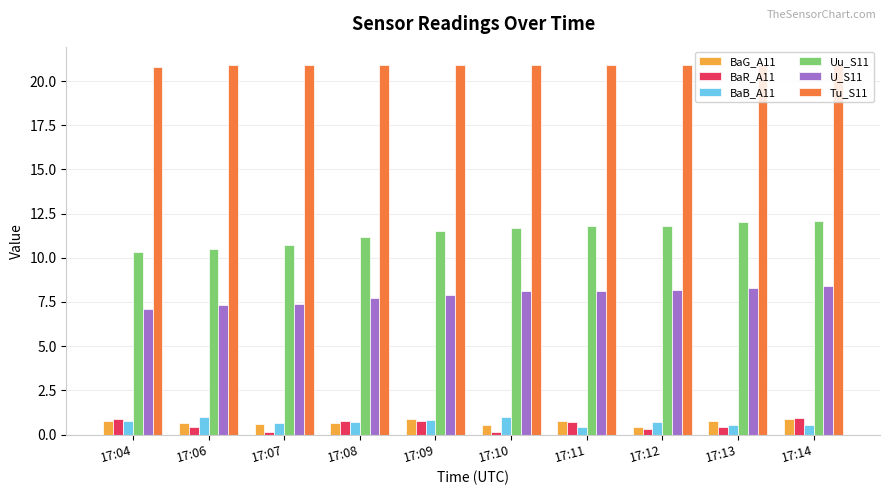

At how many categories does at least one series exceed 16?

10